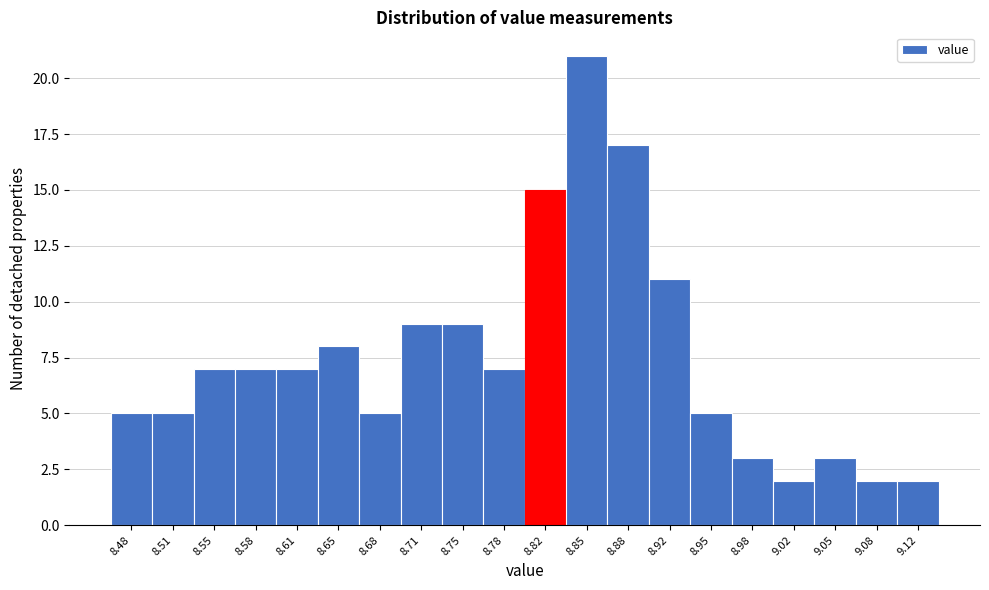

Reading right to left, extract all data points from this chart.

9.12=2	9.08=2	9.05=3	9.02=2	8.98=3	8.95=5	8.92=11	8.88=17	8.85=21	8.82=15	8.78=7	8.75=9	8.71=9	8.68=5	8.65=8	8.61=7	8.58=7	8.55=7	8.51=5	8.48=5